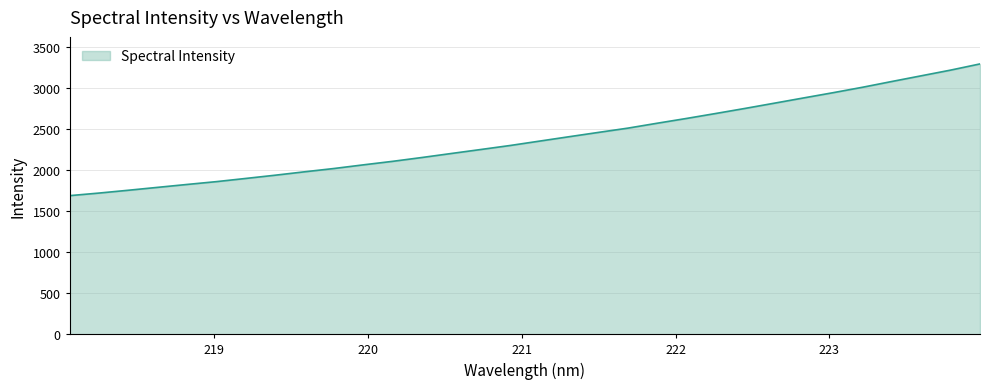

What is the minimum value shown in the chart?

1686.8